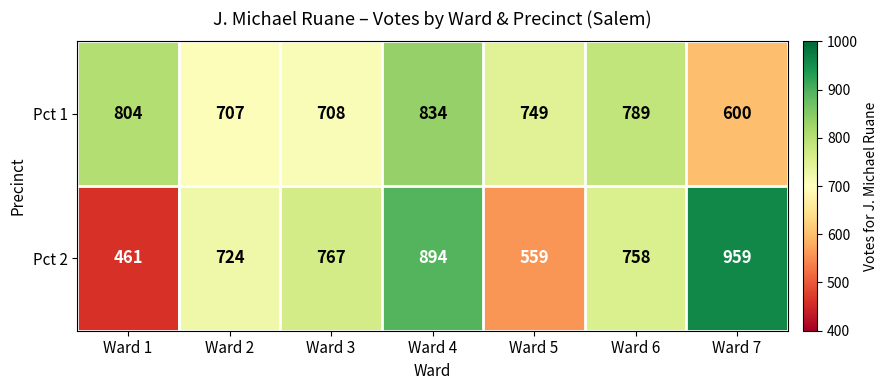

What is the difference between the Pct 2 values at Ward 2 and Ward 6?

34